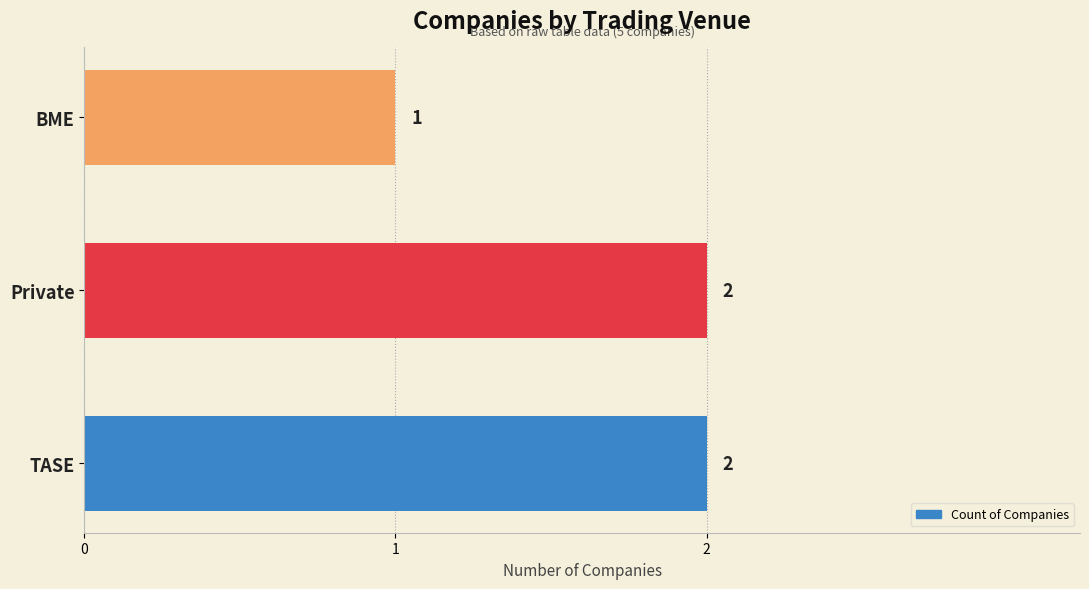

Reading bottom to top, extract all data points from this chart.

TASE=2	Private=2	BME=1